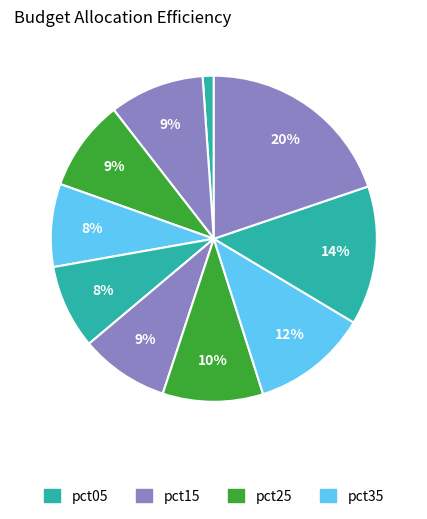

Count the number of slices in the pie.

10